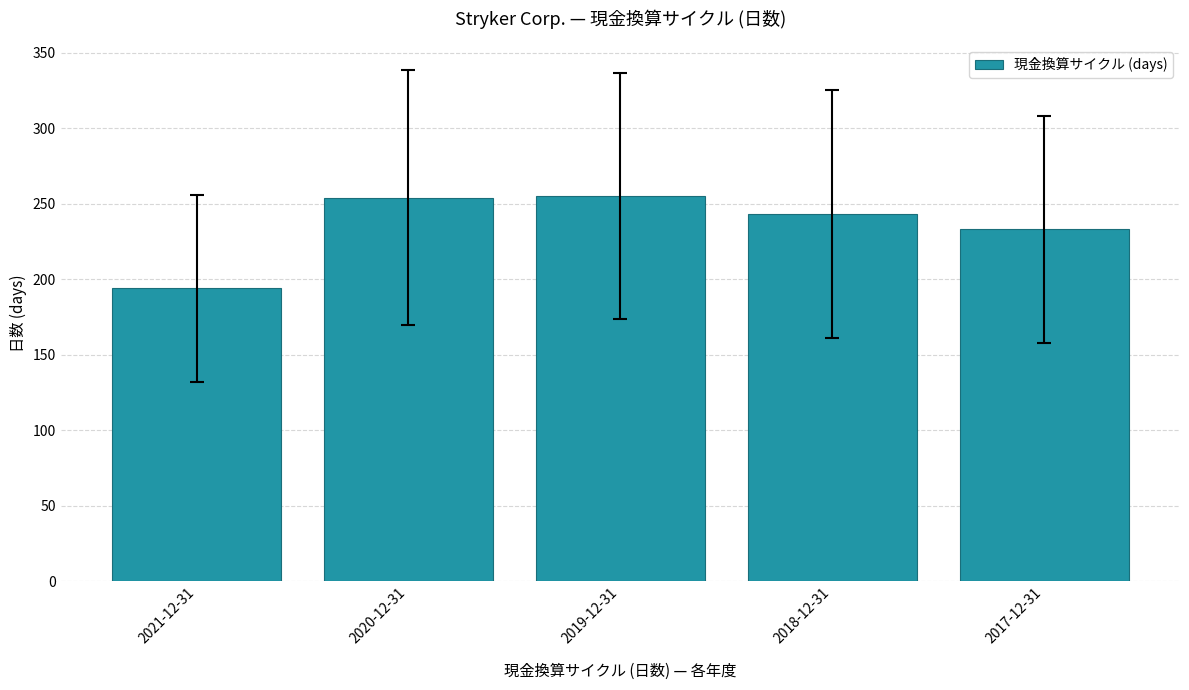

What is the label of the 4th bar from the left?

2018-12-31